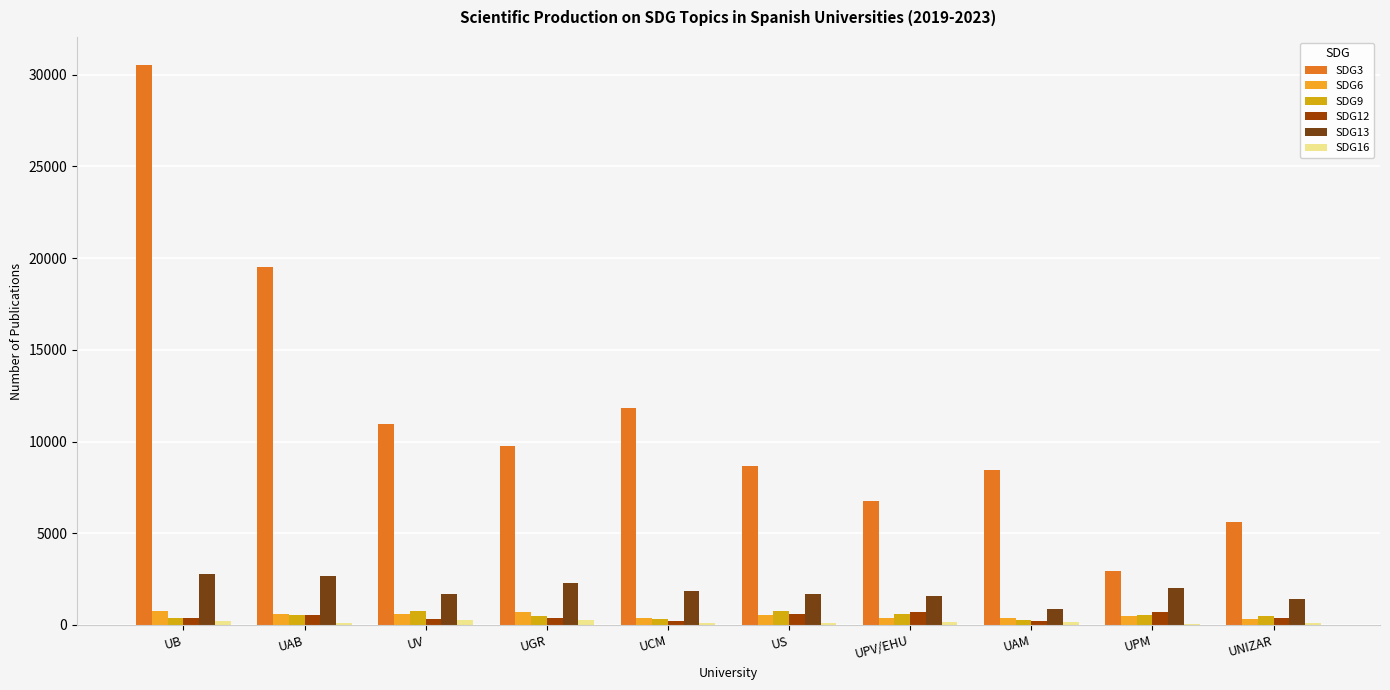

Which category has the highest value across all series?

UB